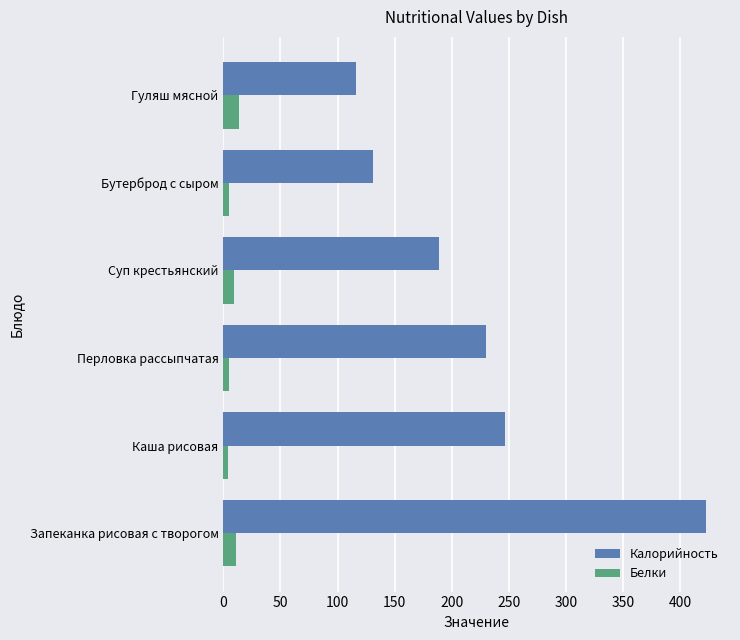

Is it true that Калорийность equals 247.0 at Каша рисовая?

True